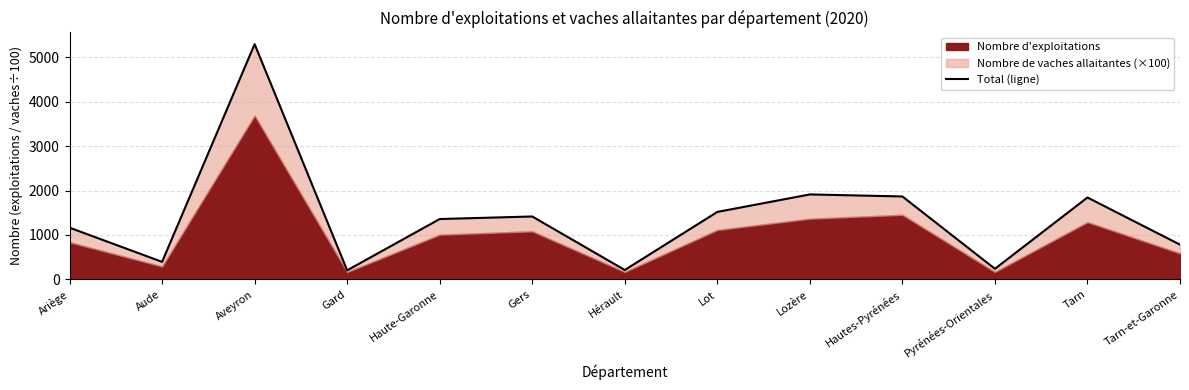

Reading left to right, transcribe all the data shown in this chart.

Ariège=1164.7	Aude=396.4	Aveyron=5288.9	Gard=205.8	Haute-Garonne=1359.1	Gers=1416.1	Hérault=213.3	Lot=1518.8	Lozère=1911.9	Hautes-Pyrénées=1866.4	Pyrénées-Orientales=240.7	Tarn=1842.9	Tarn-et-Garonne=783.4